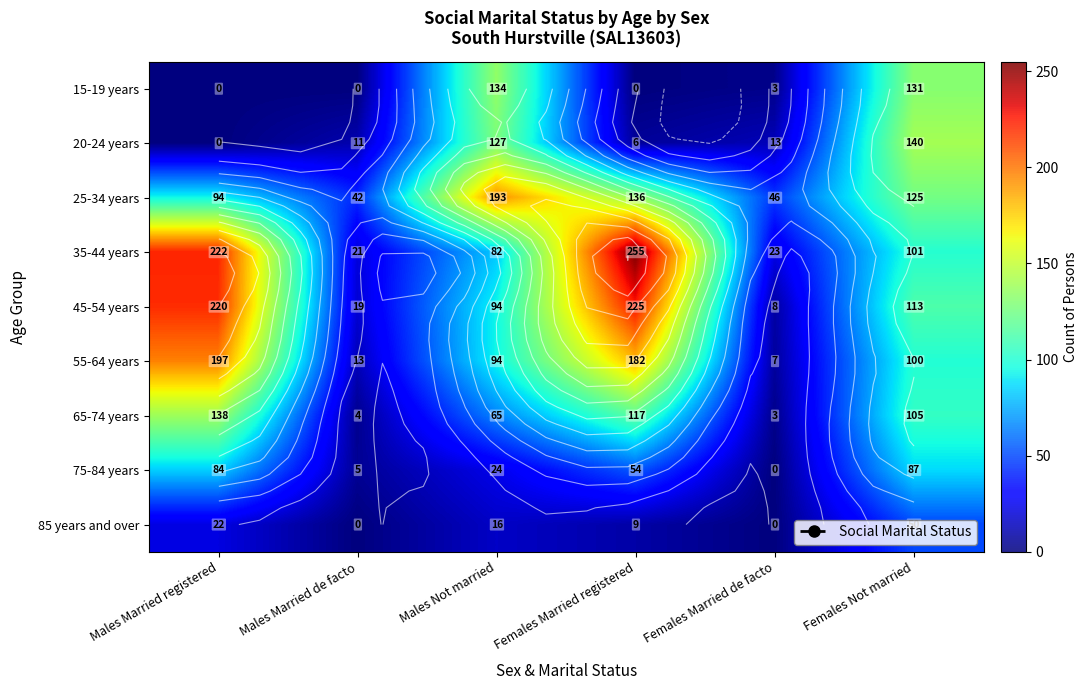

Count the 85 years and over values in the range 0 to 22.

5